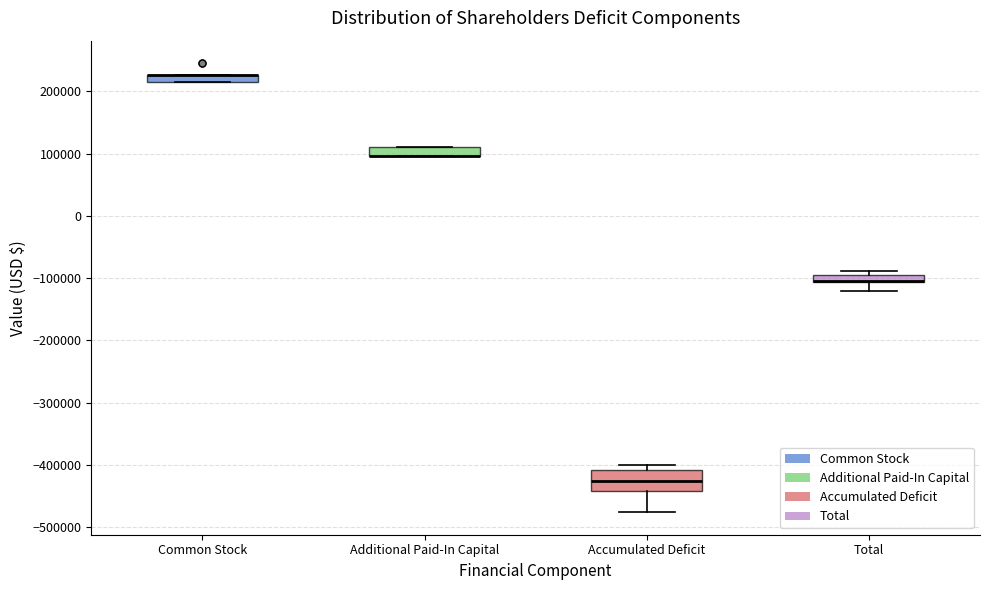

Which box is the tallest, from its lower edge to its upper edge?

Accumulated Deficit